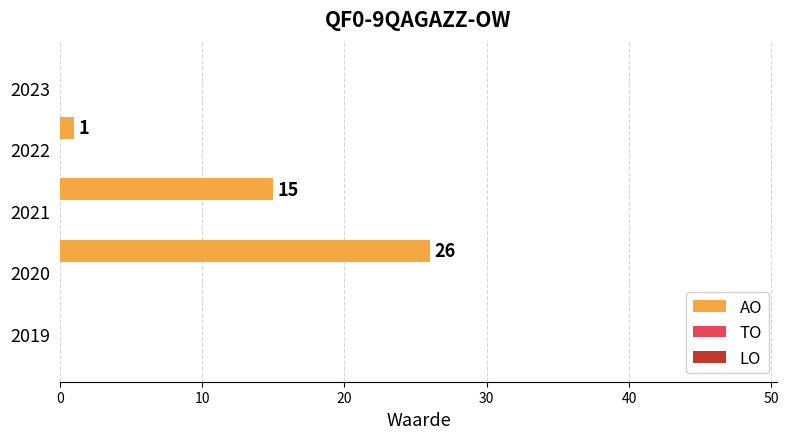

What is the maximum value shown in the chart?

26